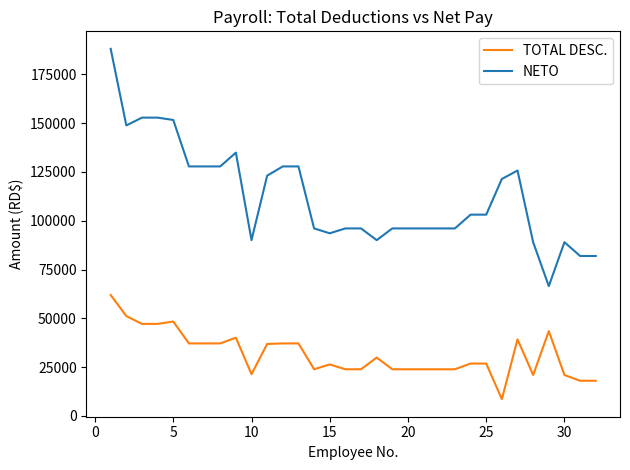

List the series in order of their overall mean, lowest first.

TOTAL DESC., NETO